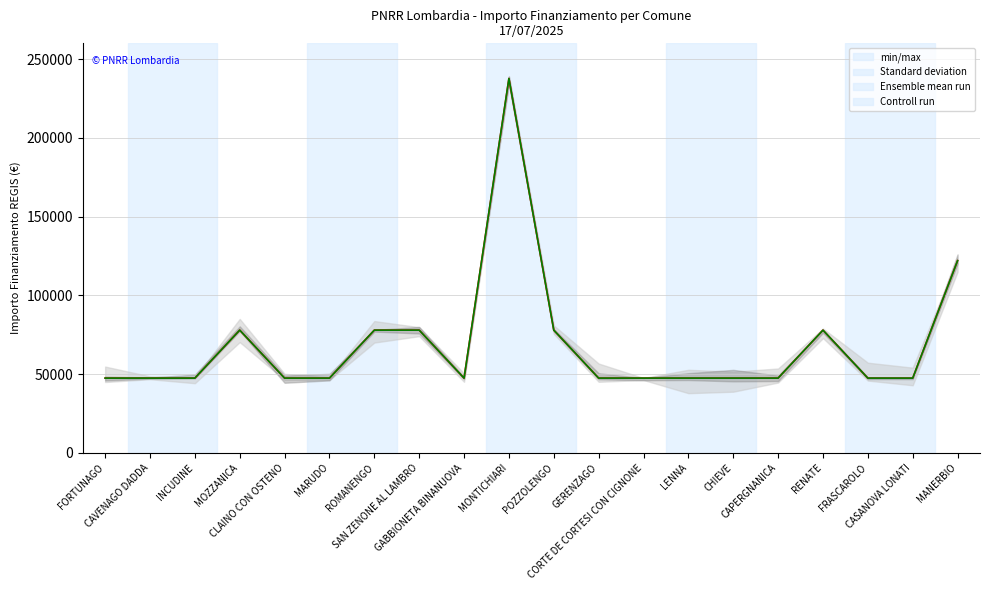

Reading left to right, extract all data points from this chart.

Ensemble mean run: 47427	47427	47427	77897	47427	47427	77897	77897	47427	237681	77897	47427	47427	47427	47427	47427	77897	47427	47427	121992
Controll run: 47427	47427	47427	77897	47427	47427	77897	77897	47427	237681	77897	47427	47427	47427	47427	47427	77897	47427	47427	121992